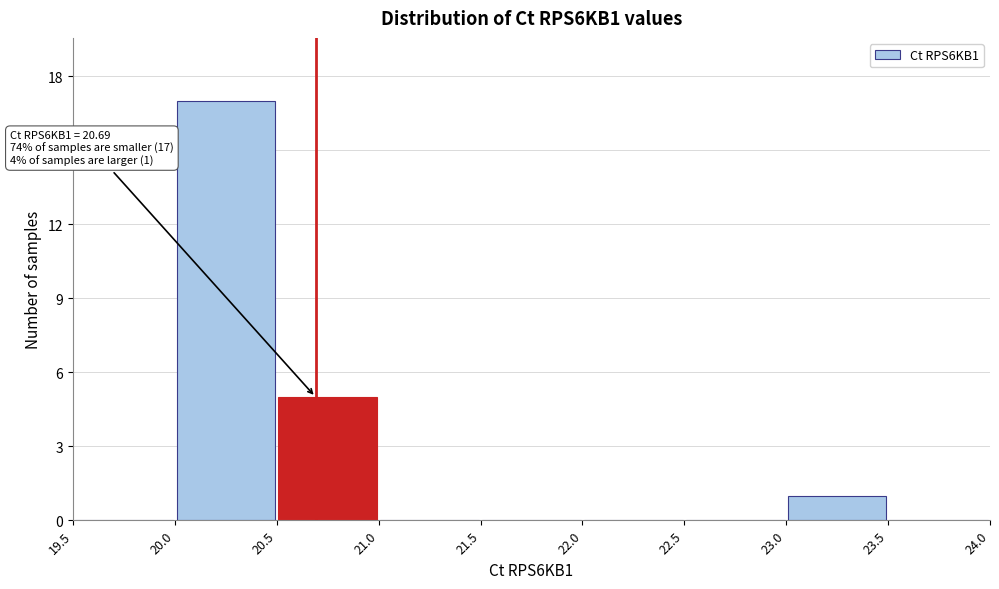

Which range on the x-axis has the tallest bar?

20.0 to 20.5